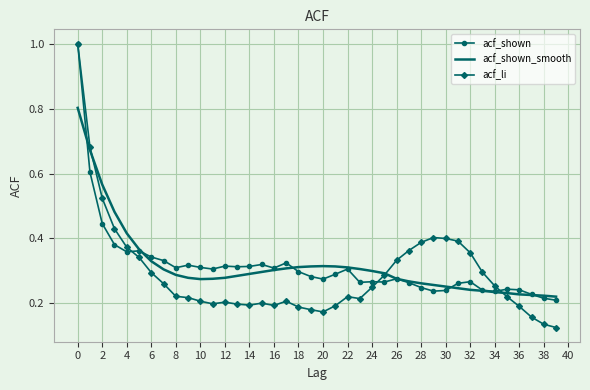

What is the highest value of the acf_li series?

1.0